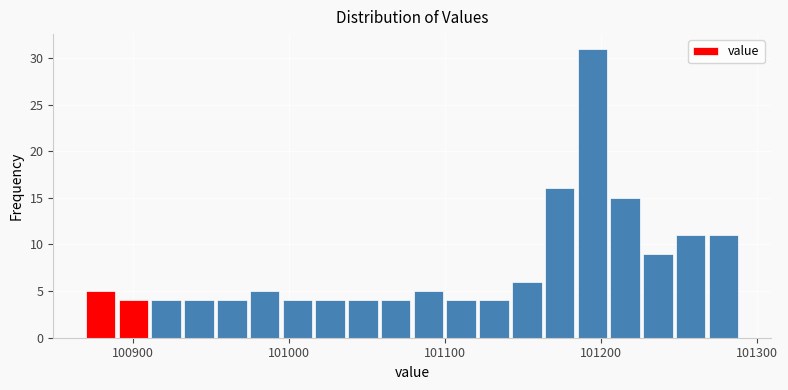

Around what value on the x-axis is the tallest bar? Give the approximate position of its centre, as read against the axis.

101190